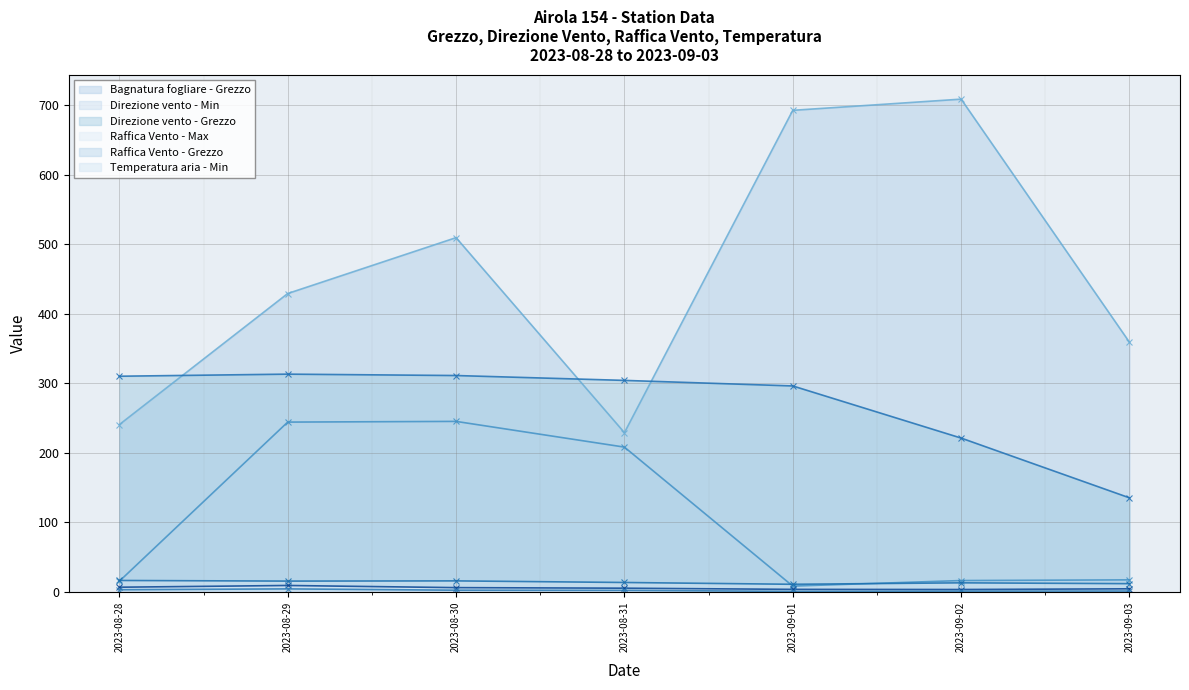

What is the label of the 7th point from the right?

2023-08-28